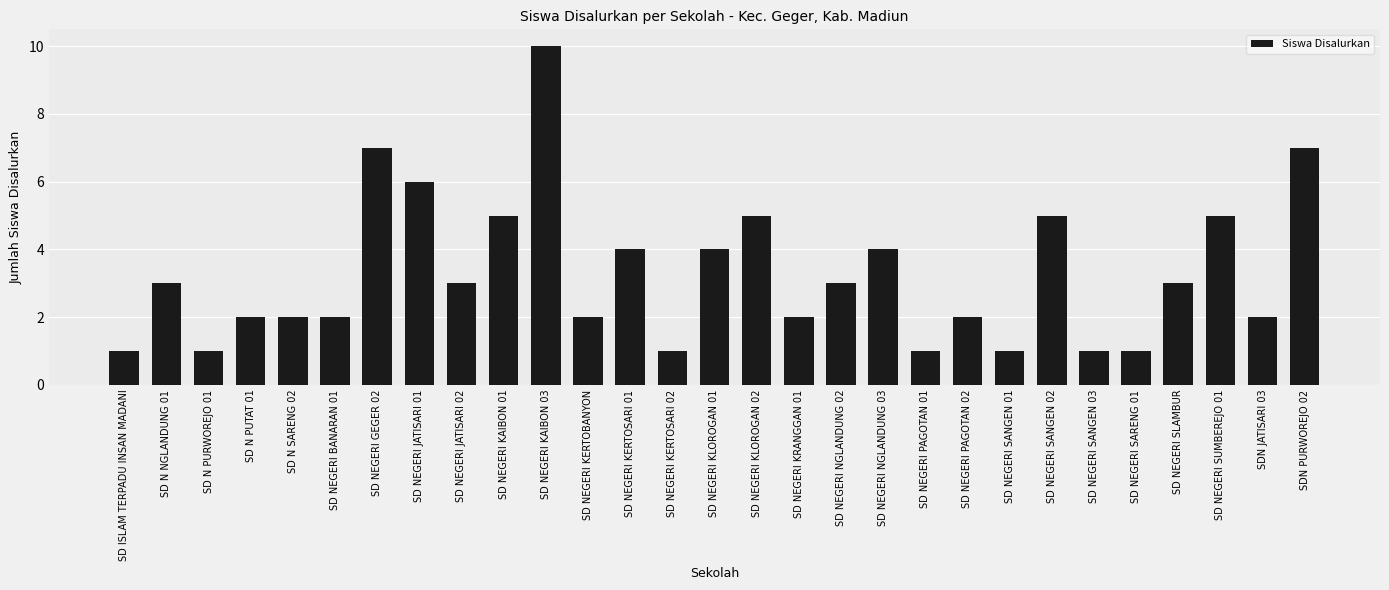

How many values are between 2 and 5?

18